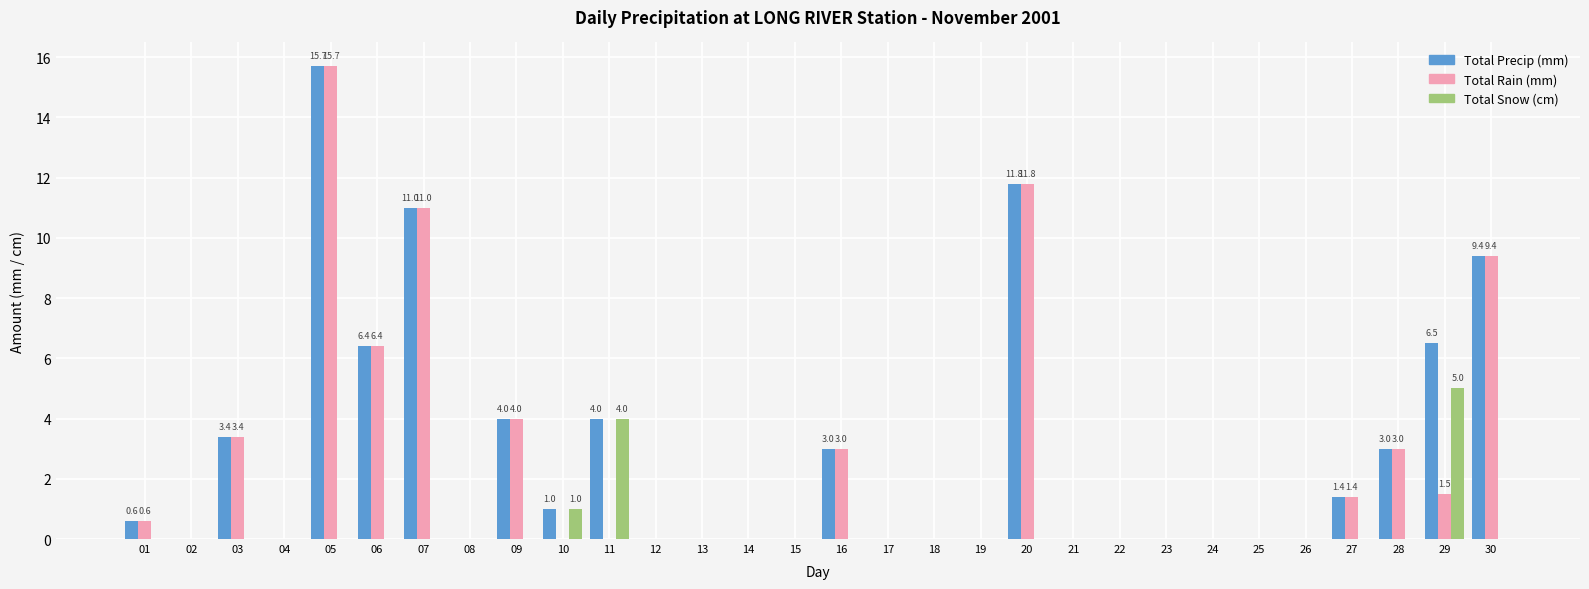

What is the sum of all Total Snow (cm) values?

10.0